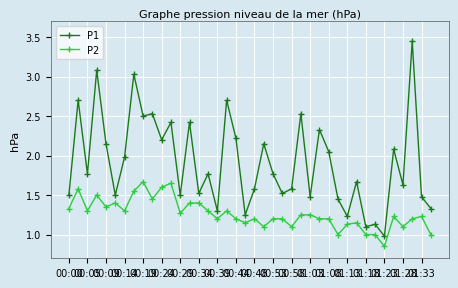

True or false: P1 has more than 0 points higher than both neighbors.

True